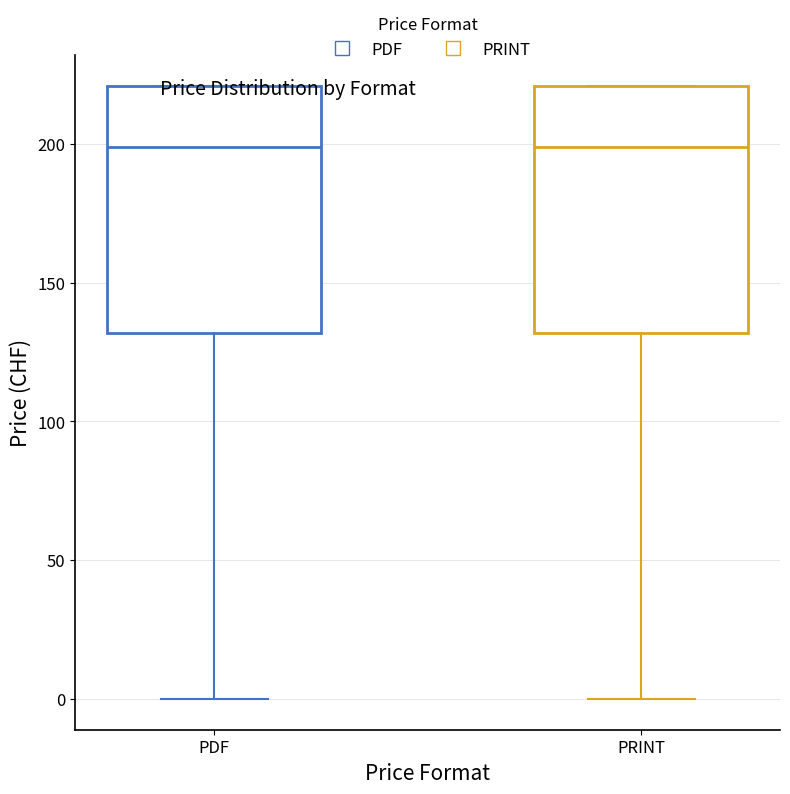

Reading left to right, transcribe this box plot: for each box, give where its median line is, the range the box spans, and where its two whiskers end, as read against the y-axis. The values are not printed on the chart, so give them approximately, as read against the axis.

PDF: median 200, box 130 to 220, whiskers 0 to 220
PRINT: median 200, box 130 to 220, whiskers 0 to 220